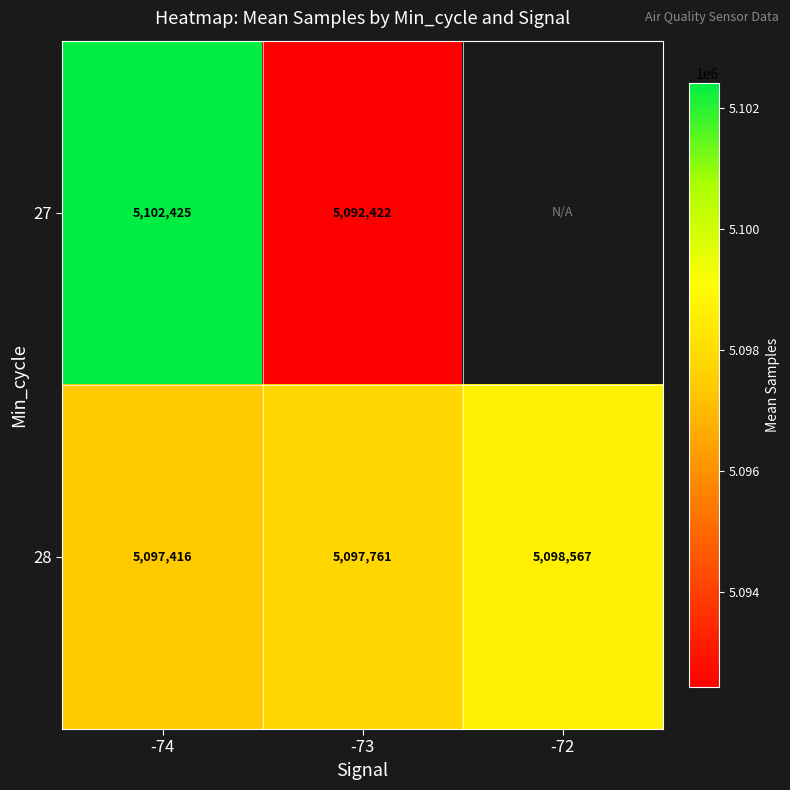

What is the sum of all 28 values?

15293744